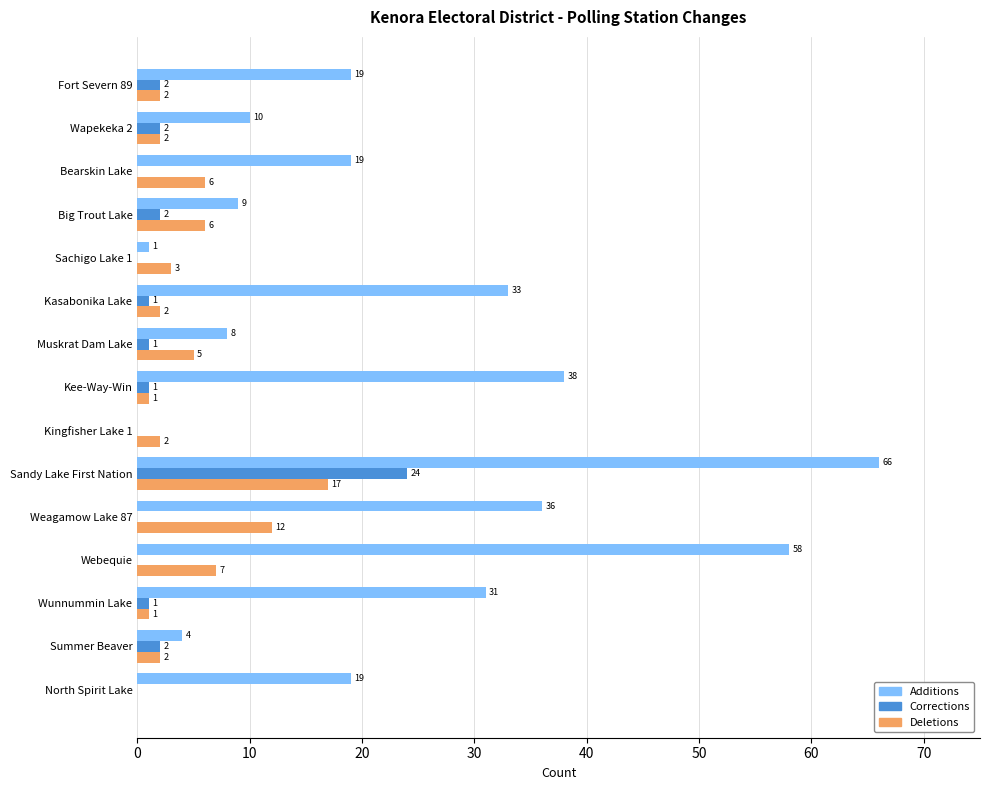

What is the sum of all Deletions values?

68